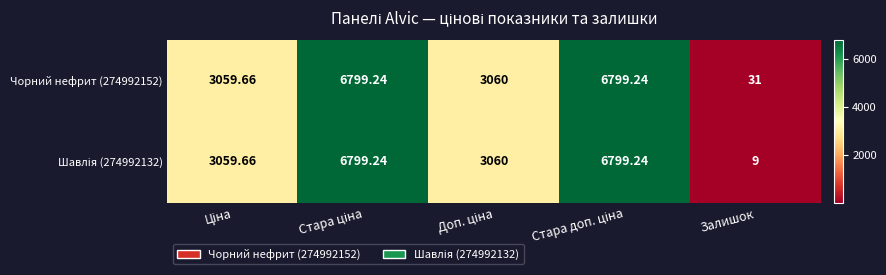

Which label corresponds to the smallest value in the chart?

Залишок